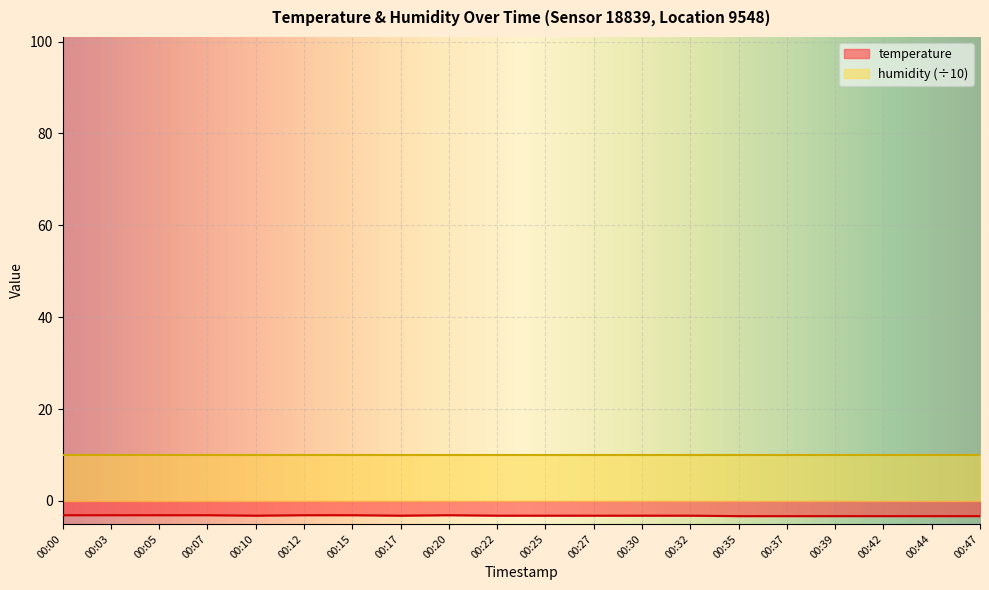

How many interior local valleys (lower than both neighbors) does the data have?

2